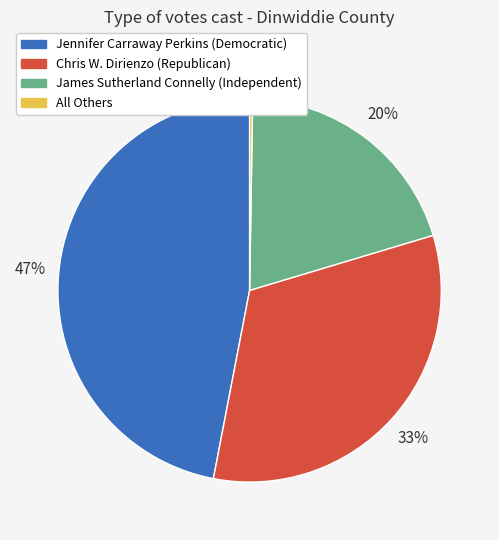

To the nearest percent, what is the average slice percentage?

25%